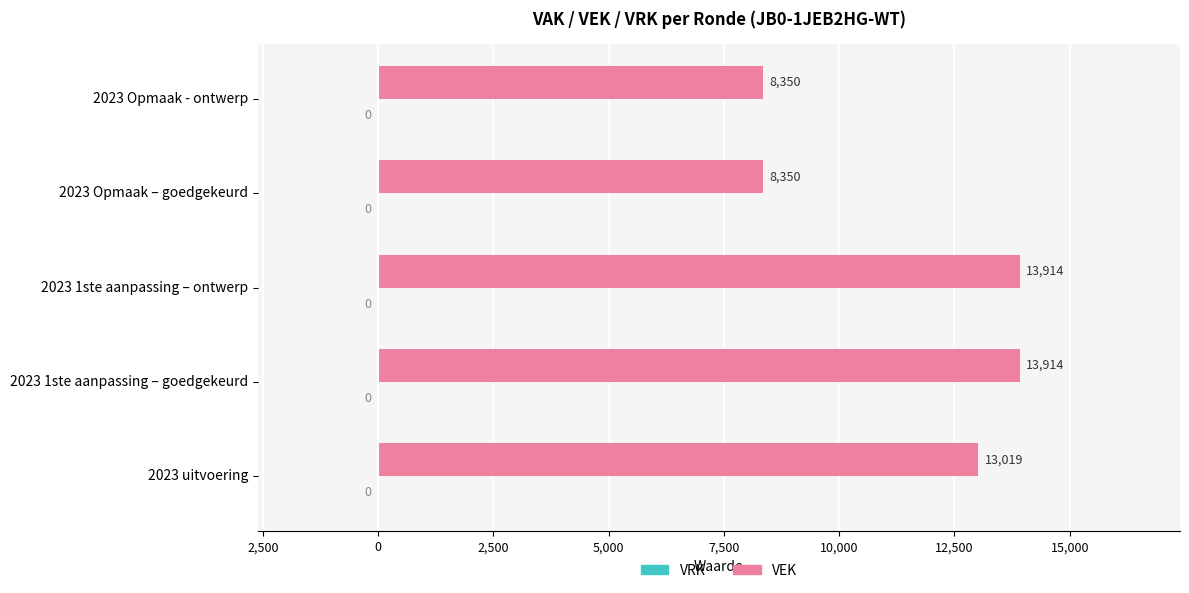

Does the chart contain any negative values?

No